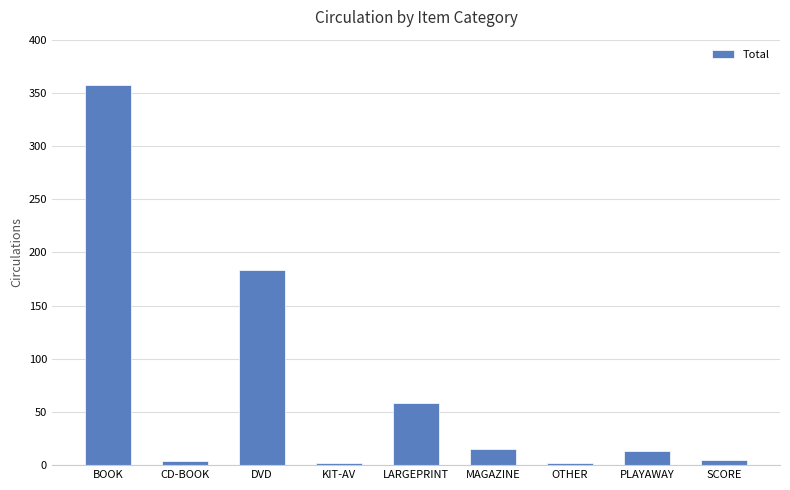

The chart shows a value of 15 at MAGAZINE. True or false?

True